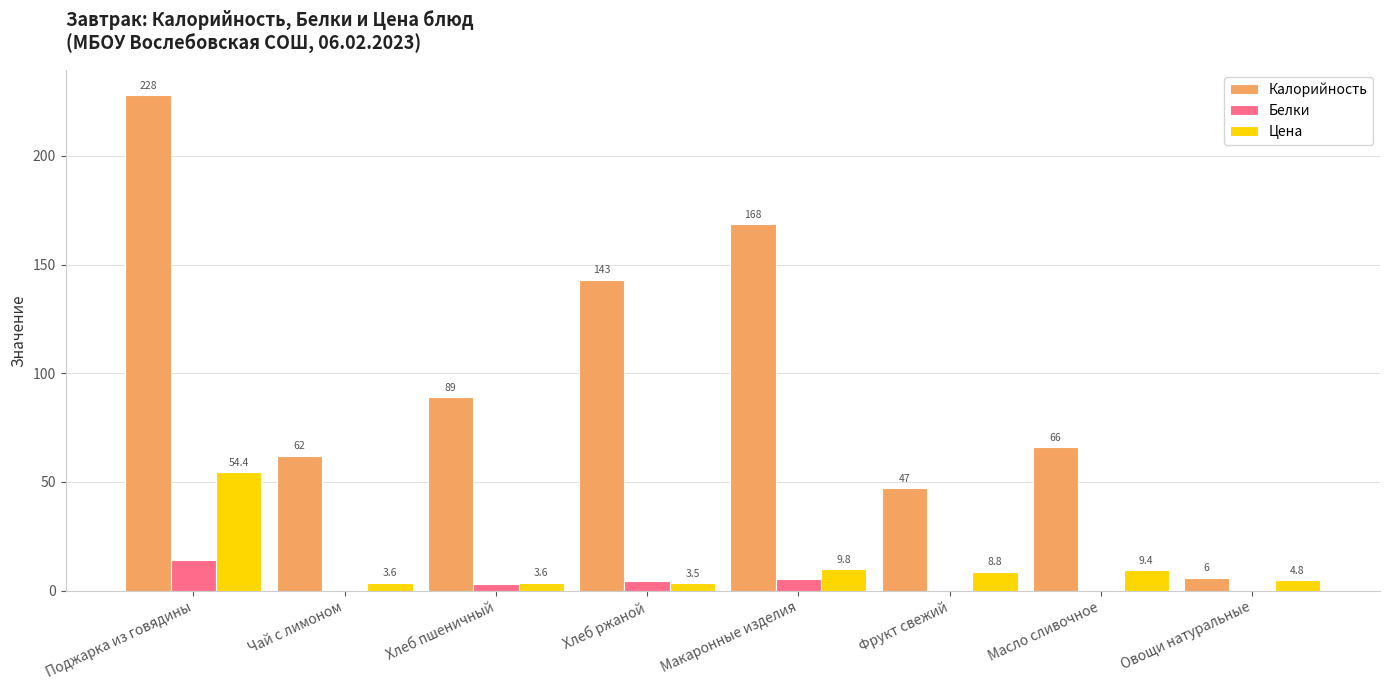

The Калорийность series shows 143.0 at Хлеб ржаной. True or false?

True